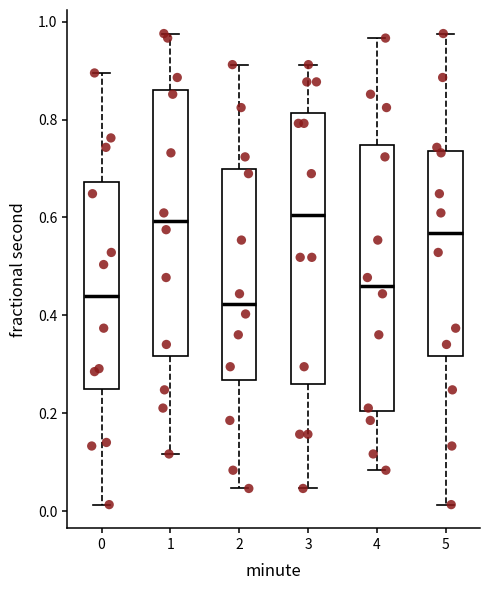

Reading left to right, transcribe this box plot: for each box, give where its median line is, the range the box spans, and where its two whiskers end, as read against the y-axis. The values are not printed on the chart, so give them approximately, as read against the axis.

0: median 0.44, box 0.24 to 0.68, whiskers 0.02 to 0.90
1: median 0.60, box 0.32 to 0.86, whiskers 0.12 to 0.98
2: median 0.42, box 0.26 to 0.70, whiskers 0.04 to 0.92
3: median 0.60, box 0.26 to 0.82, whiskers 0.04 to 0.92
4: median 0.46, box 0.20 to 0.74, whiskers 0.08 to 0.96
5: median 0.56, box 0.32 to 0.74, whiskers 0.02 to 0.98